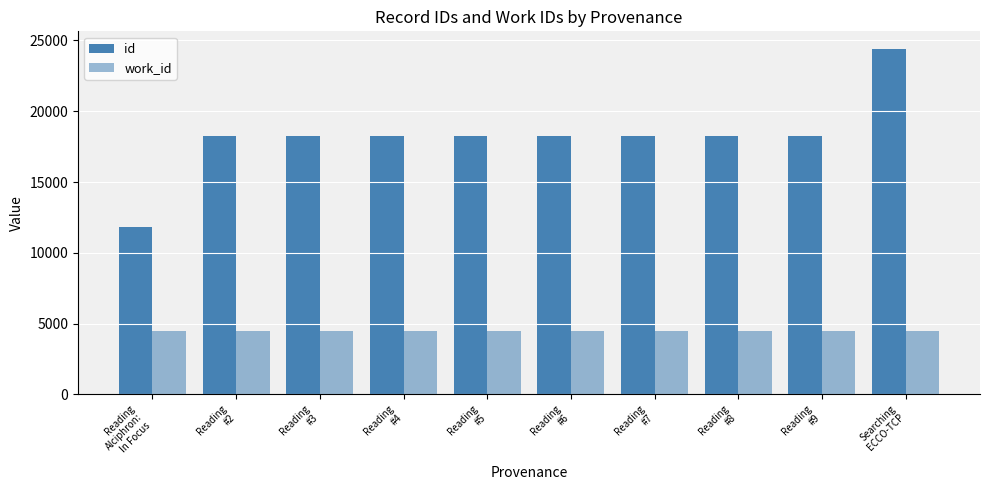

How many values in the work_id series exceed 4495?

1